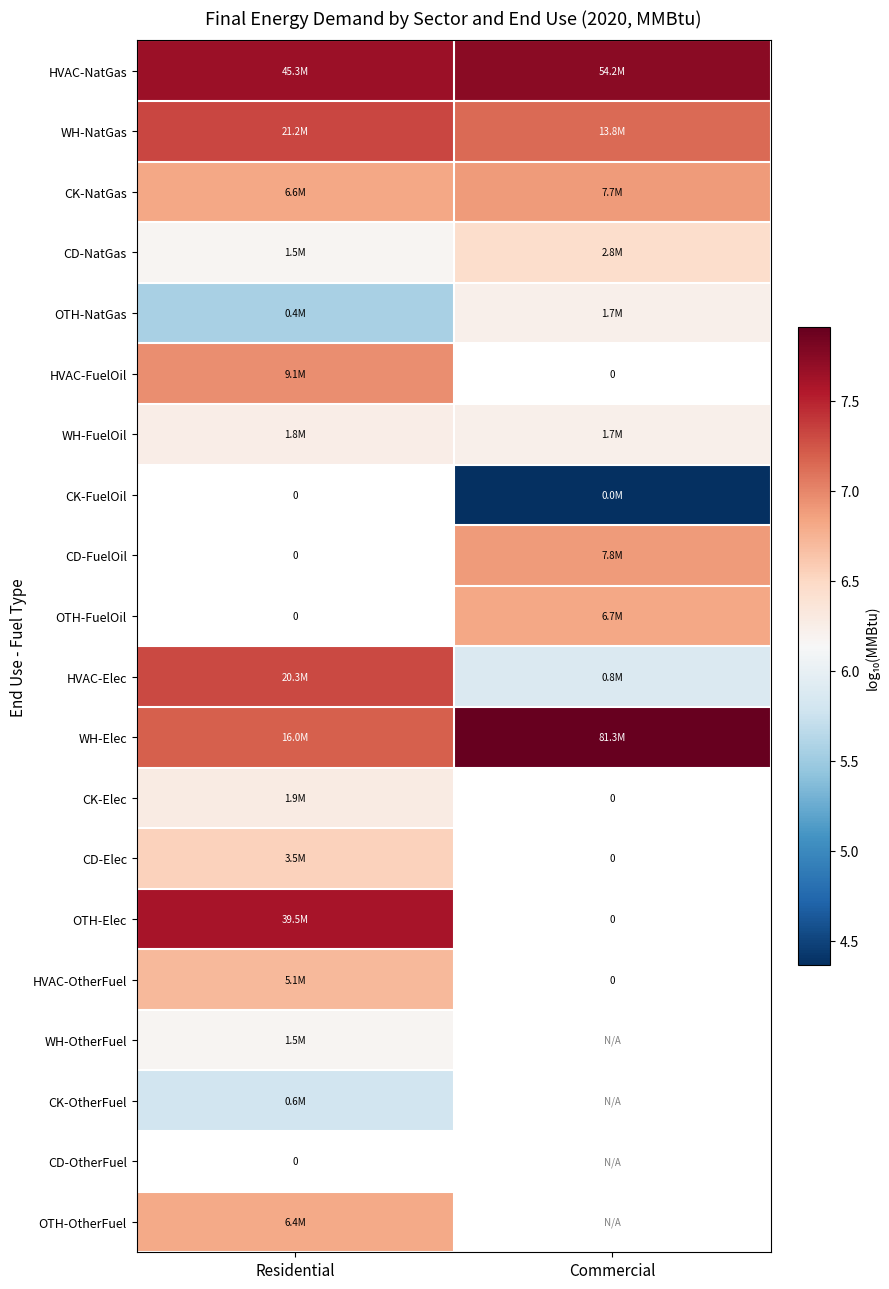

Which series has the largest range (max minus min)?

HVAC-Elec